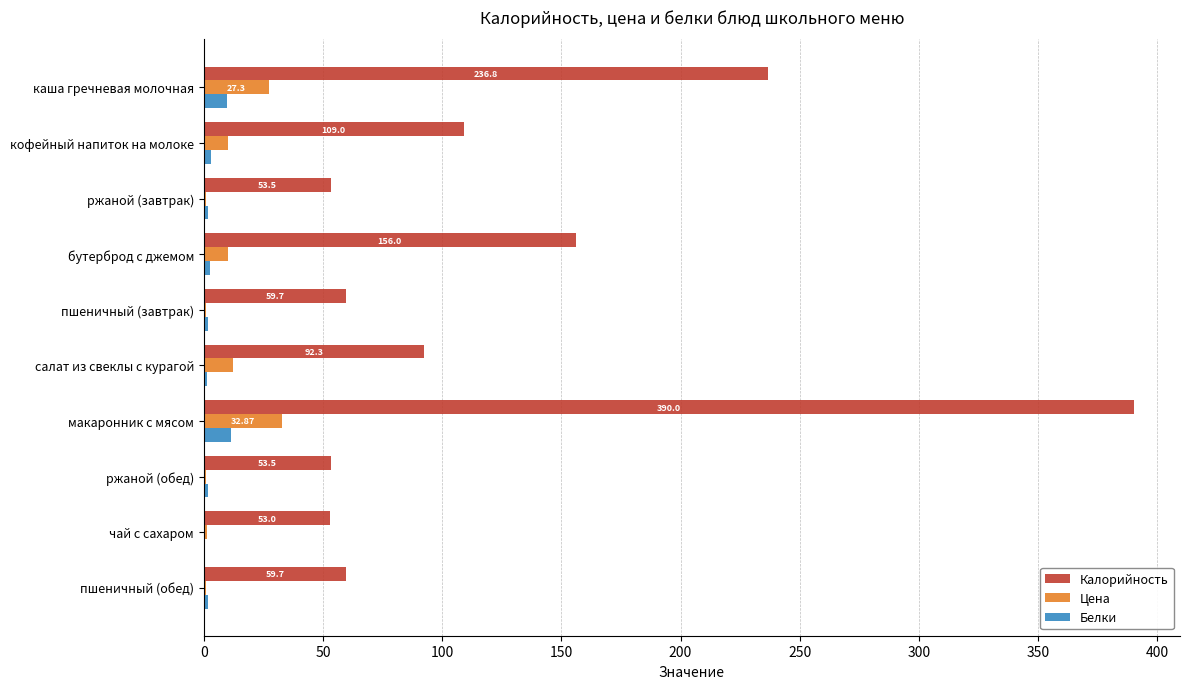

At which category is the sum across all series the highest?

макаронник с мясом